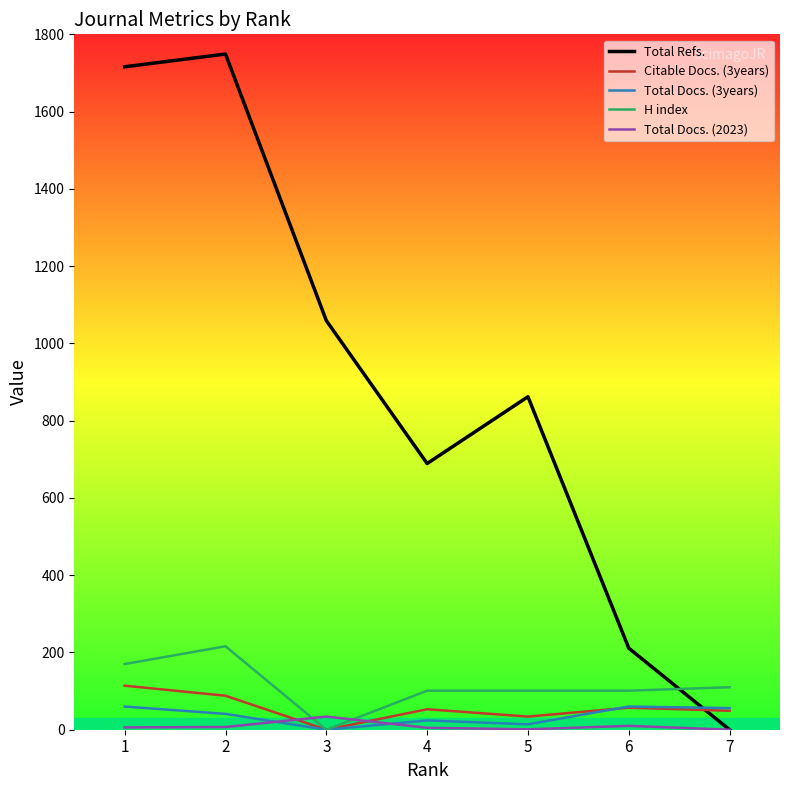

List the series in order of their peak value, highest first.

Total Refs., H index, Citable Docs. (3years), Total Docs. (3years), Total Docs. (2023)